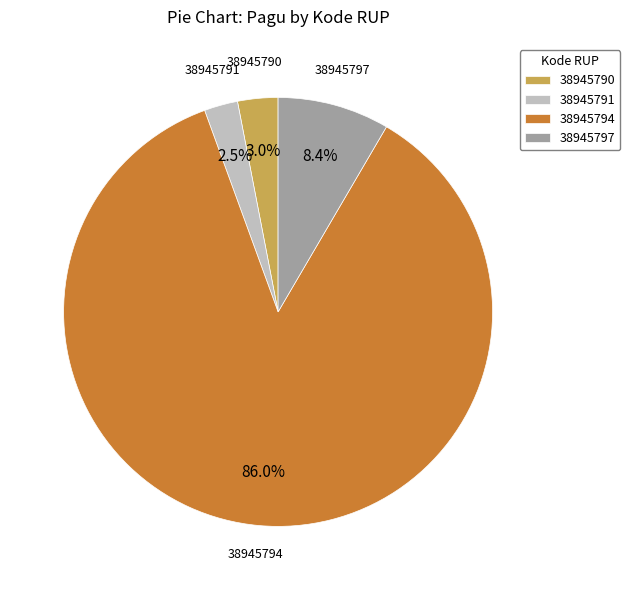

What is the smallest slice in the pie chart?

38945791